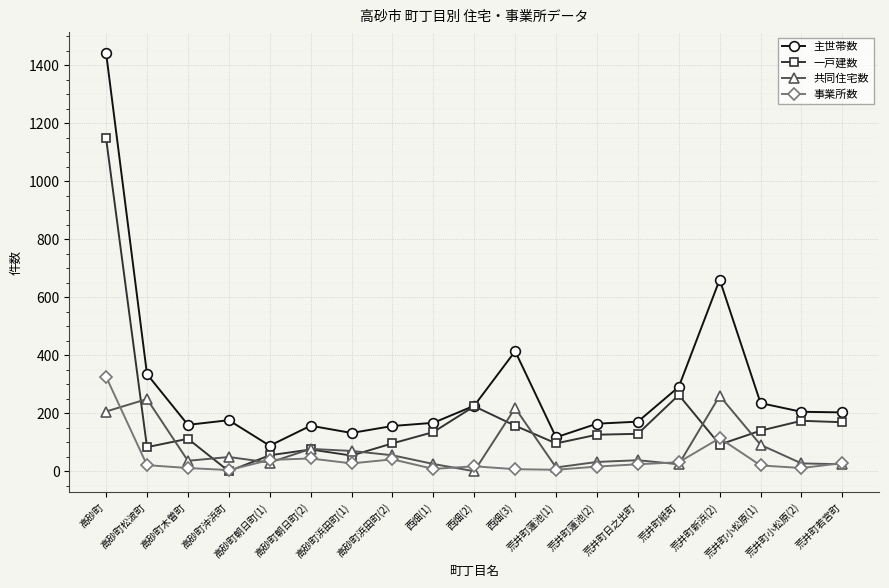

What is the difference between the 一戸建数 values at 高砂町木曽町 and 荒井町小松原(2)?

62